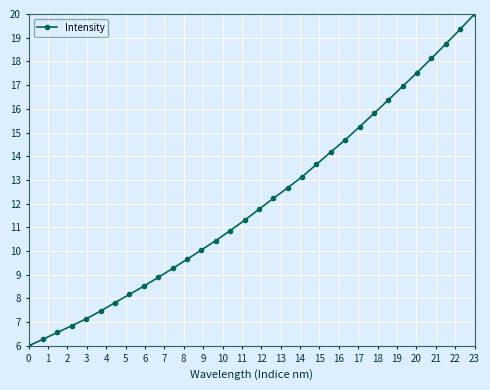

Is this an area chart (filled region under the line)?

No